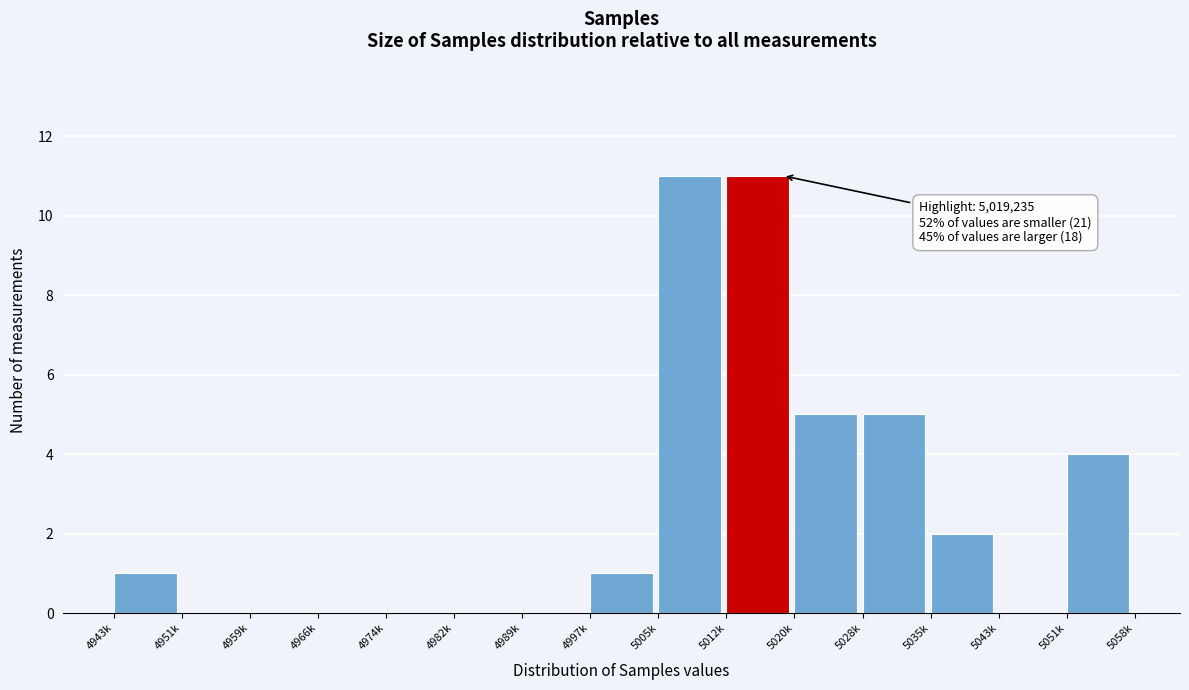

Reading left to right, what are all the values shown in this chart?

4943k=1	4951k=0	4959k=0	4966k=0	4974k=0	4982k=0	4989k=0	4997k=1	5005k=11	5012k=11	5020k=5	5028k=5	5035k=2	5043k=0	5051k=4